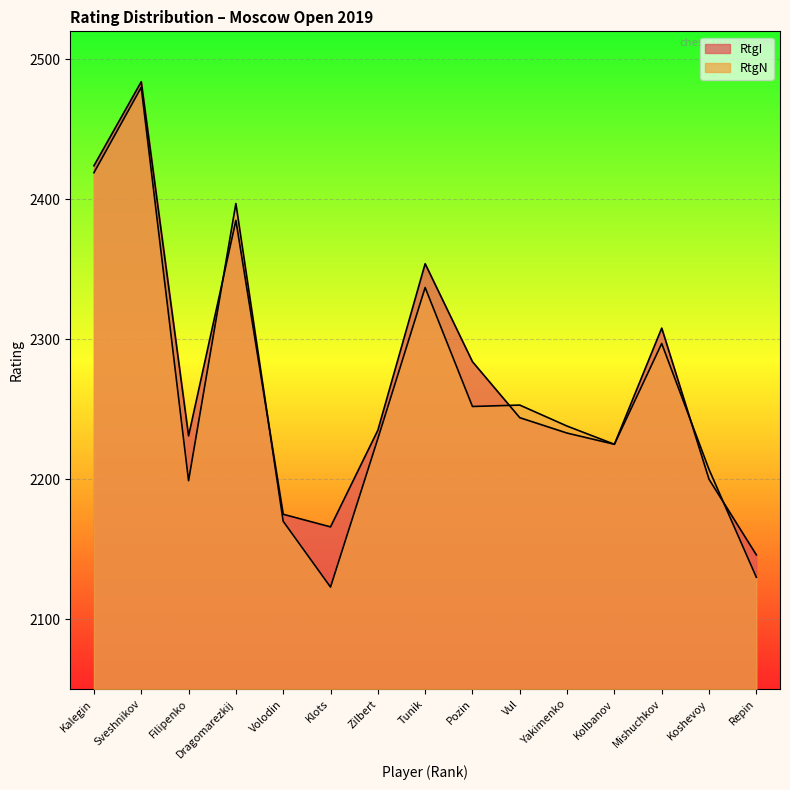

What is the sum of all RtgI values?

34094